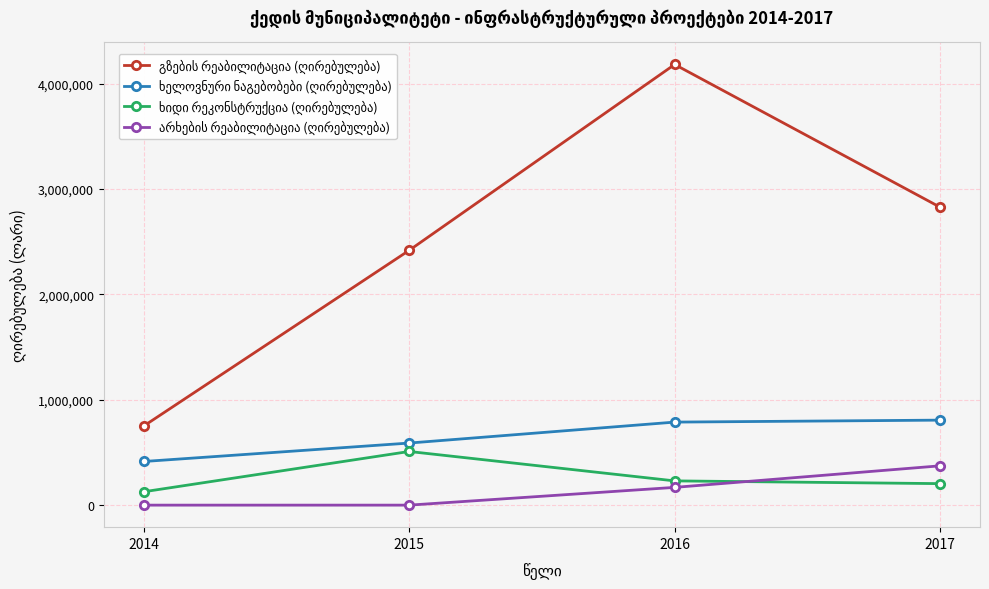

What is the greatest value displayed?

4181225